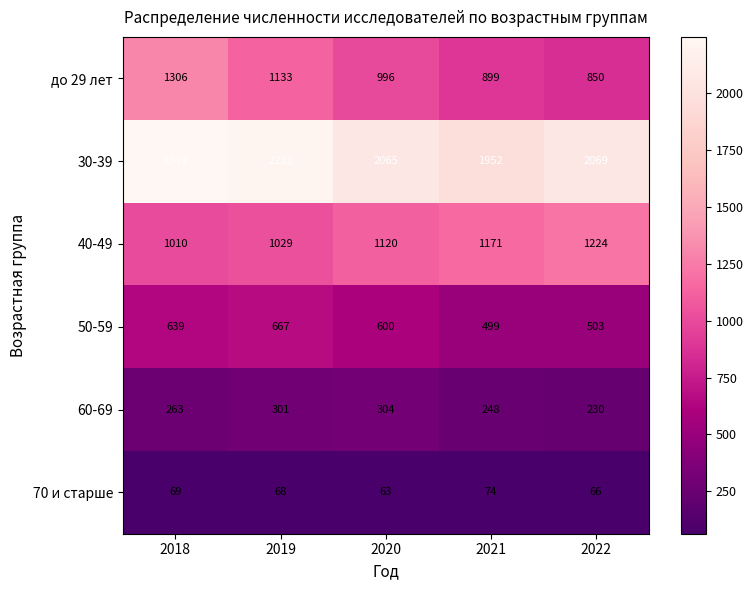

List the series in order of their peak value, lowest first.

70 и старше, 60-69, 50-59, 40-49, до 29 лет, 30-39